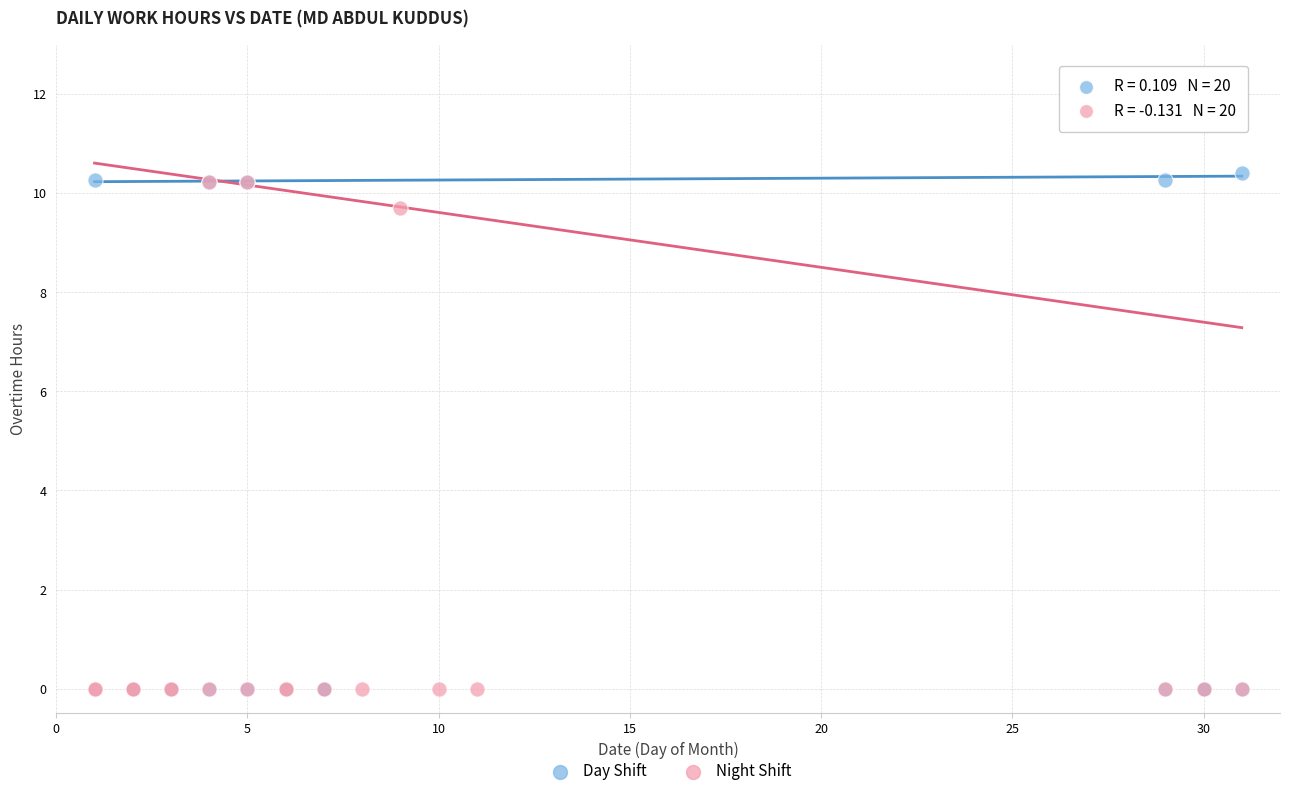

What are all the series names shown in the legend?

Day Shift, Night Shift